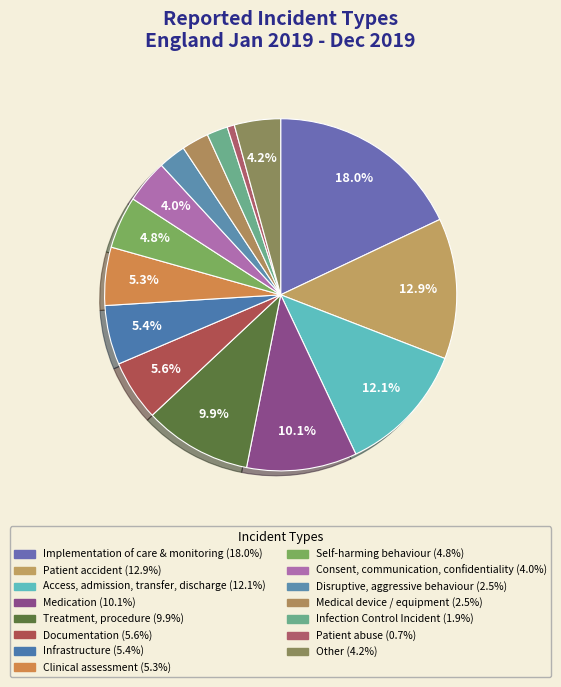

How many segments does this pie chart have?

15